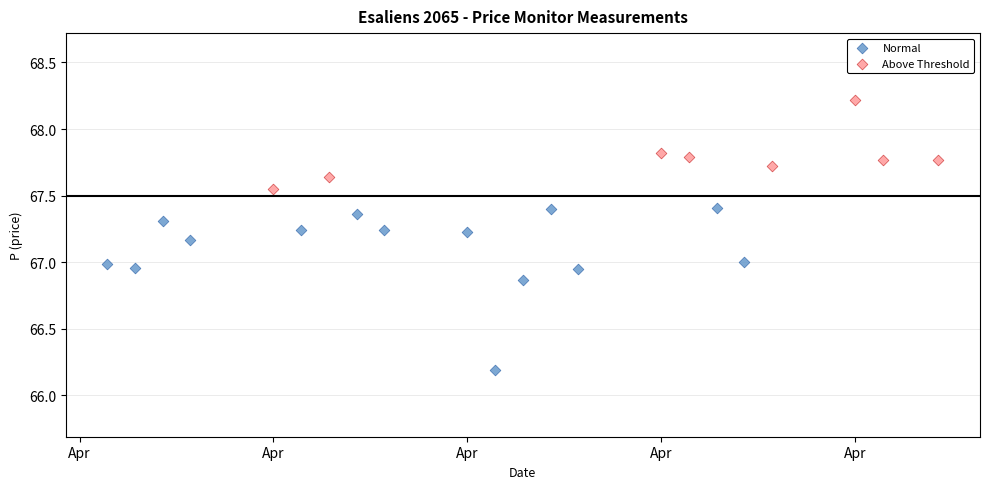

Which series has the widest spread of Y values?

Normal